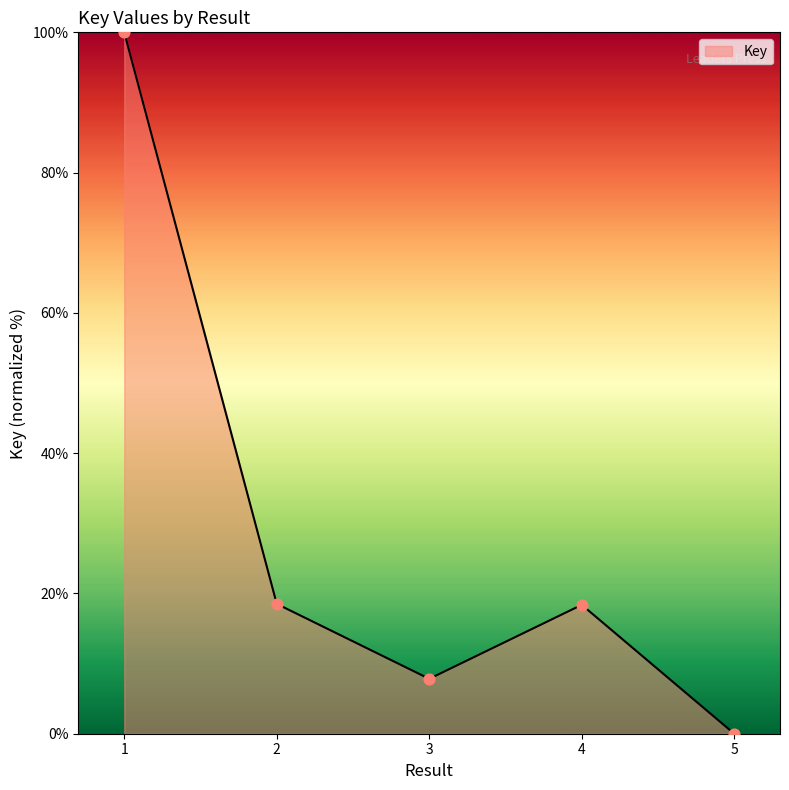

Between 5 and 4, which is larger?

4